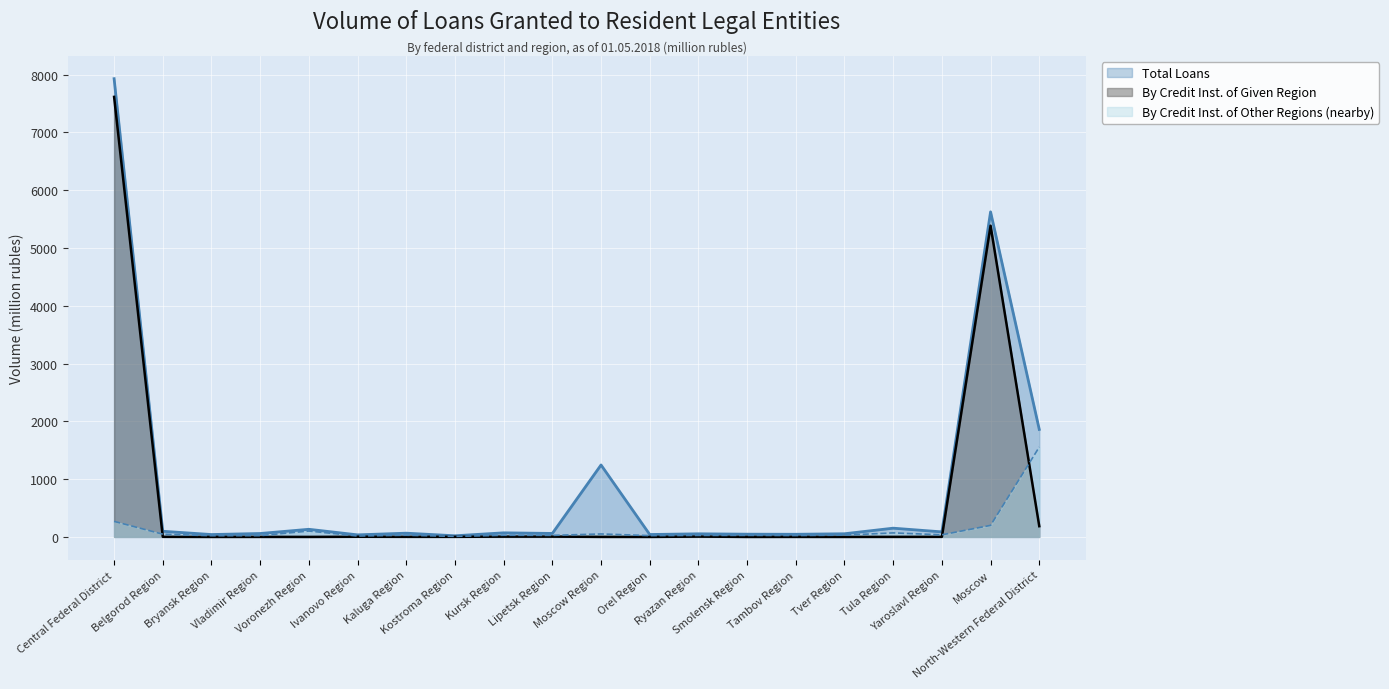

At how many categories does at least one series exceed 5293?

2